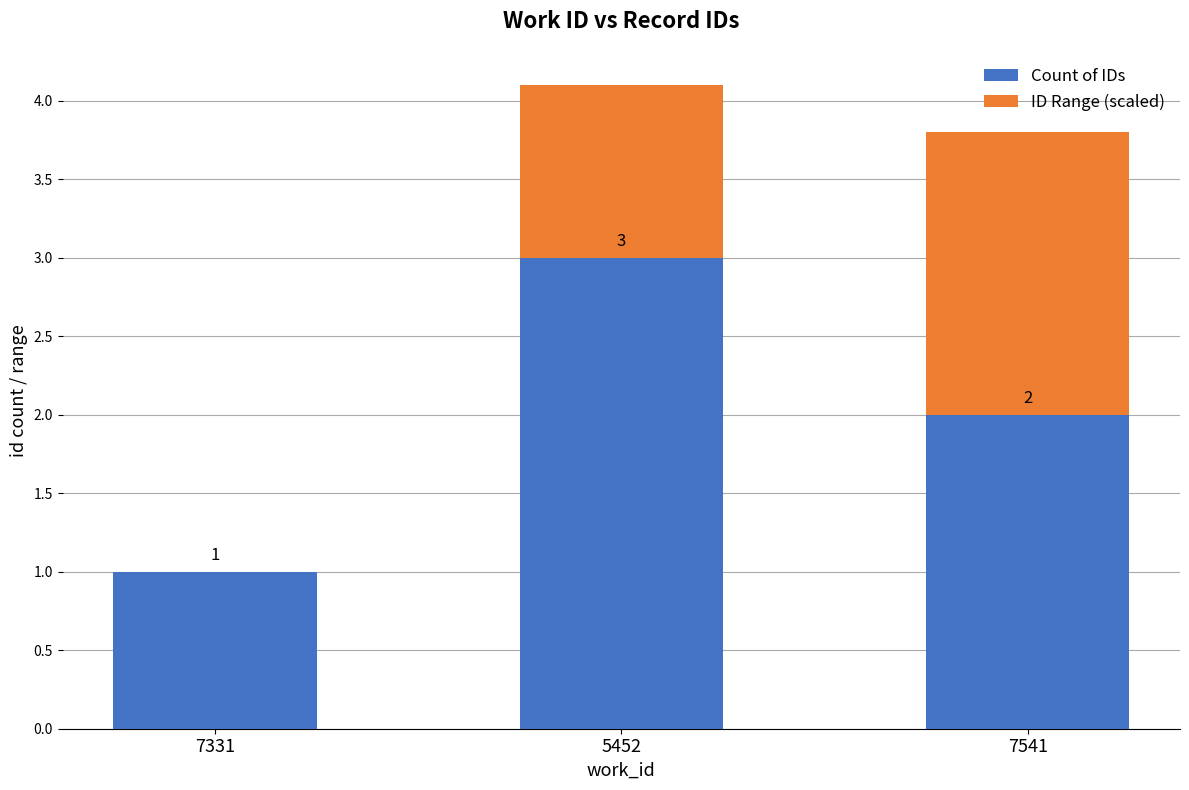

At which category is the sum across all series the highest?

5452